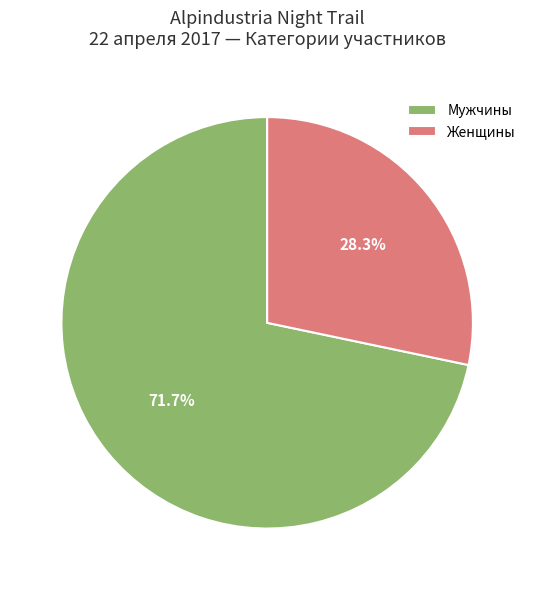

To the nearest percent, what is the difference between the largest and smallest slice percentages?

43%